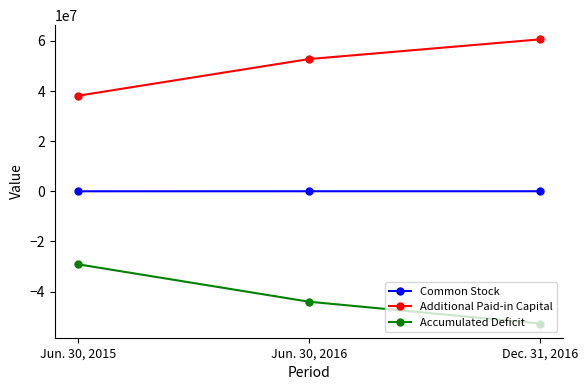

What is the label of the 1st point from the left?

Jun. 30, 2015